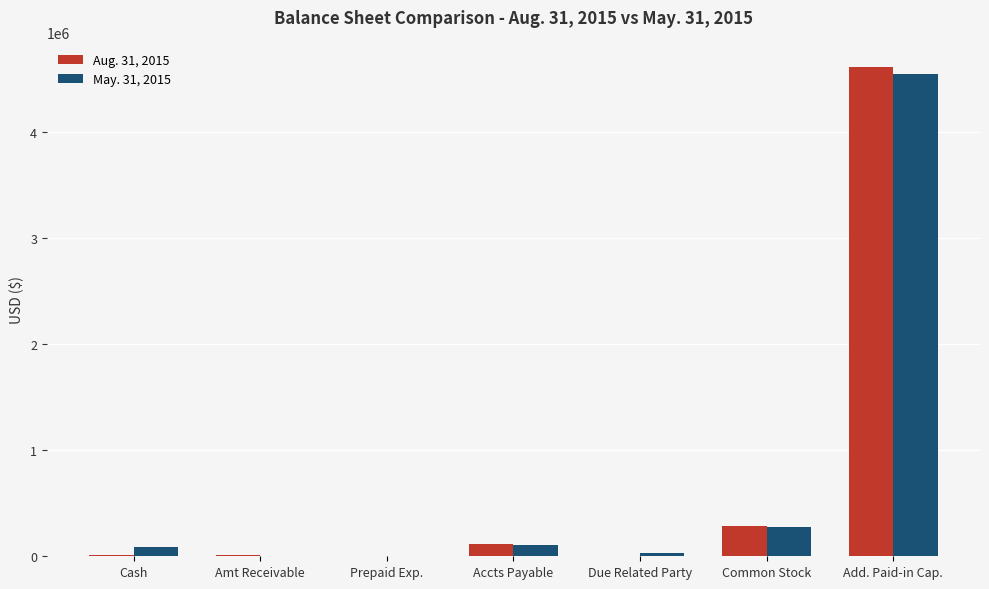

At which category is the sum across all series the highest?

Add. Paid-in Cap.